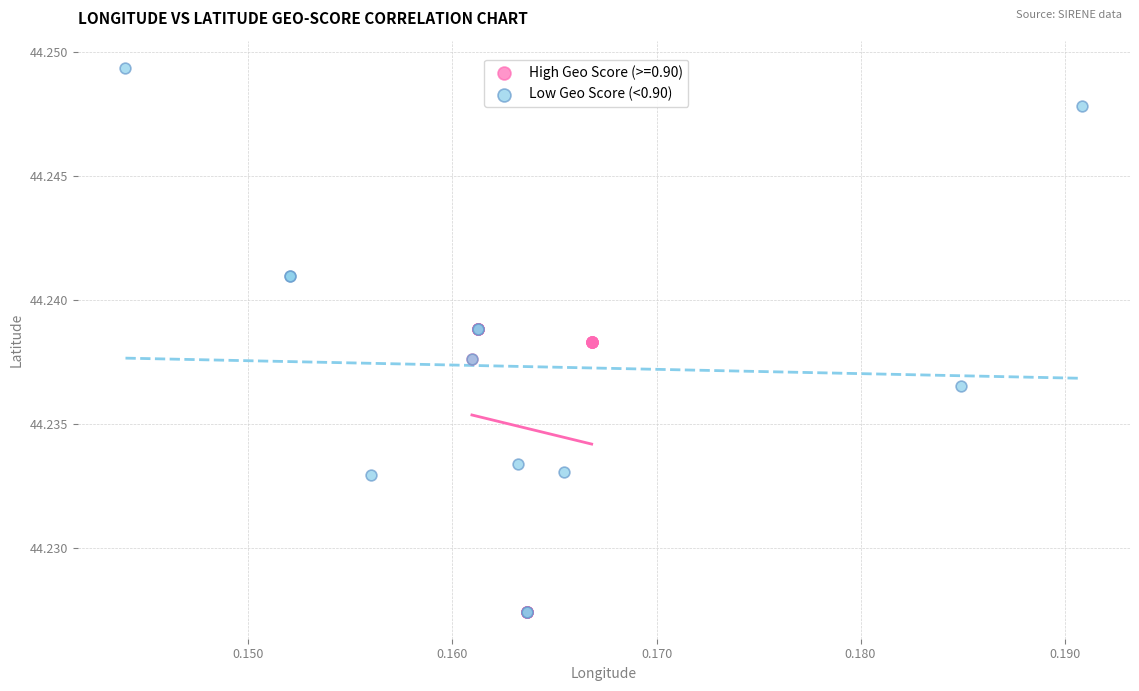

Which series has the widest spread of Y values?

Low Geo Score (<0.90)